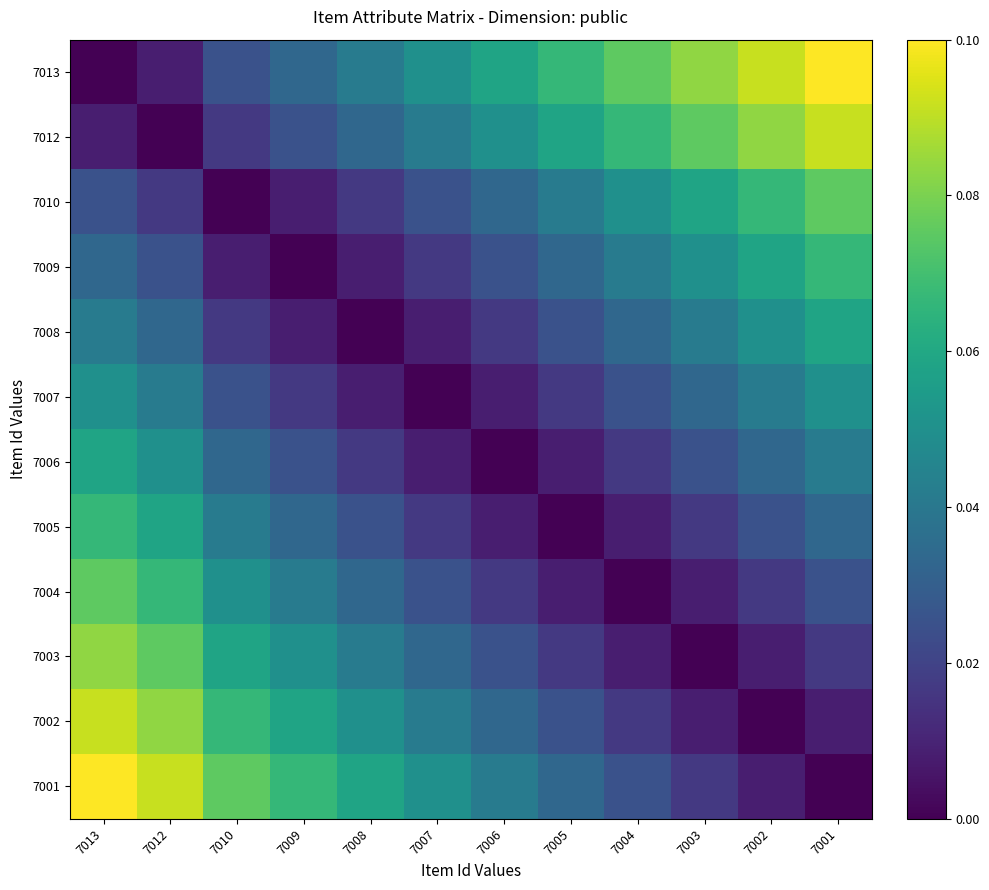

Rank the series by their maximum value, from lowest to highest.

7007, 7008, 7006, 7009, 7005, 7010, 7004, 7003, 7012, 7002, 7013, 7001